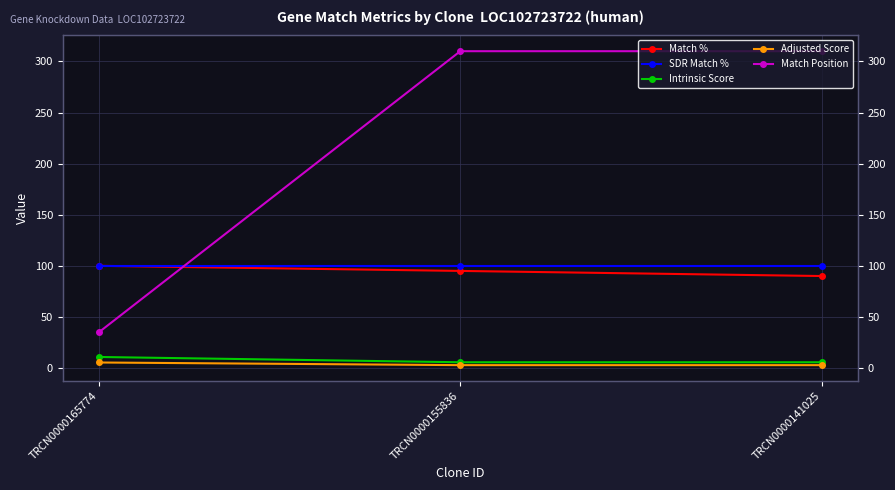

What is the lowest value of the Adjusted Score series?

2.8